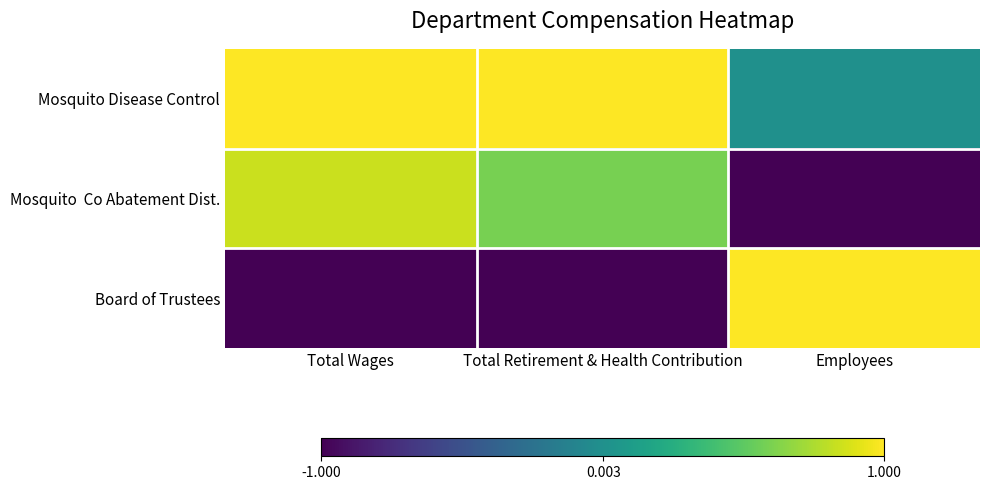

Which series has the largest total across all categories?

Mosquito Disease Control